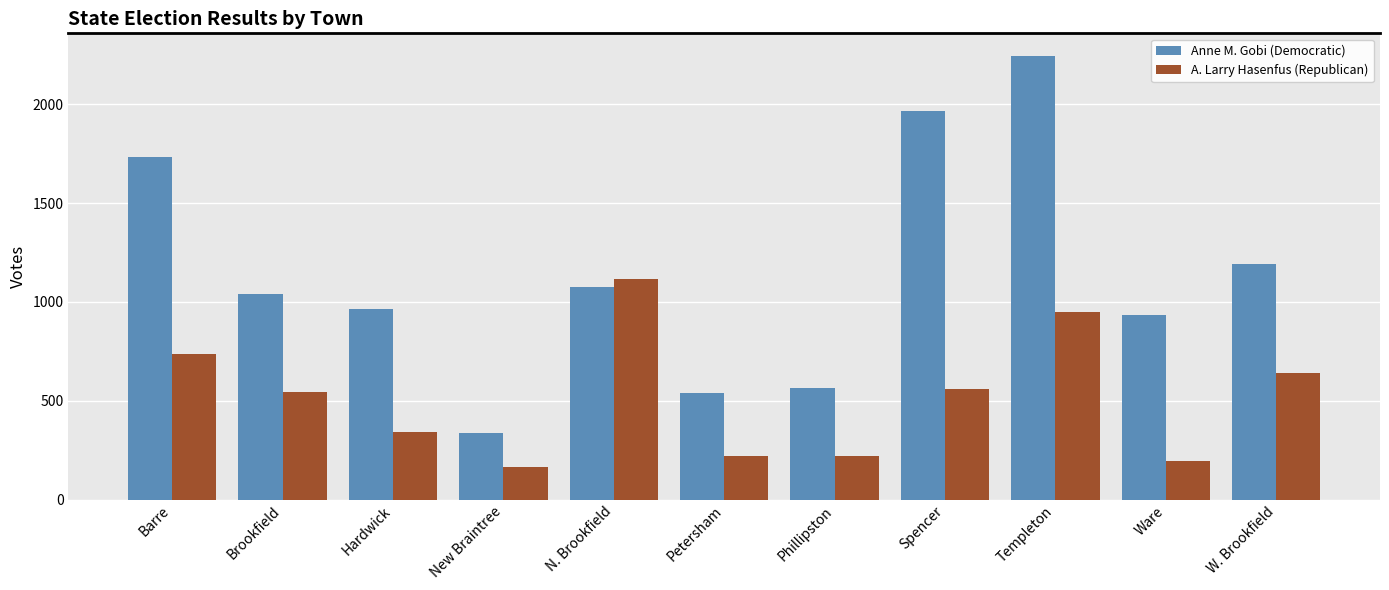

What is the average value of the A. Larry Hasenfus (Republican) series?

516